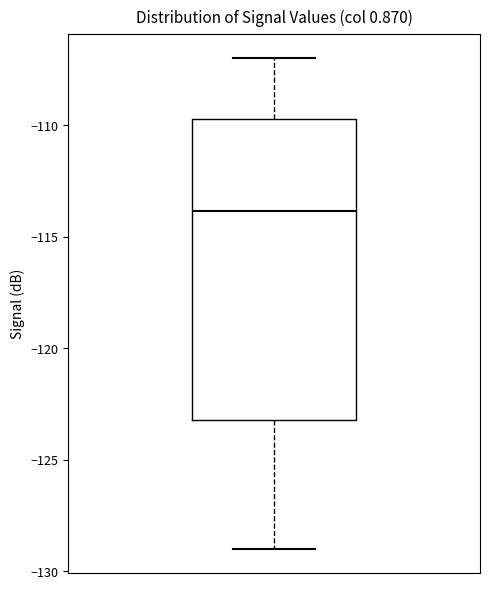

Read this box plot against the y-axis: the position of the median line, the range covered by the box, and the ends of both whiskers. The values are not printed on the chart, so give them approximately, as read against the axis.

median -114.0, box -123.0 to -109.5, whiskers -129.0 to -107.0